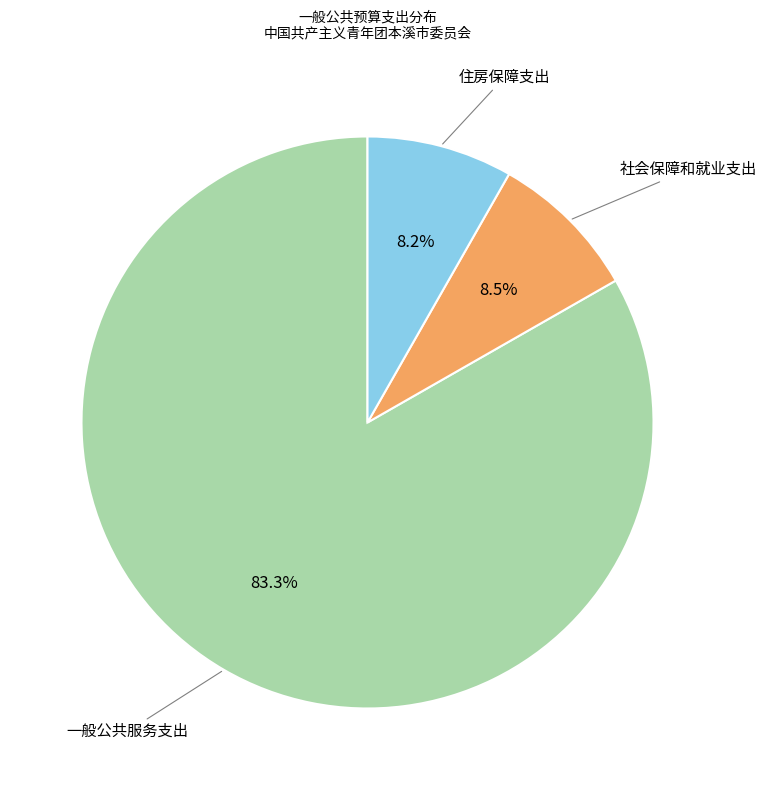

Is there any slice that represents more than half of the pie?

Yes